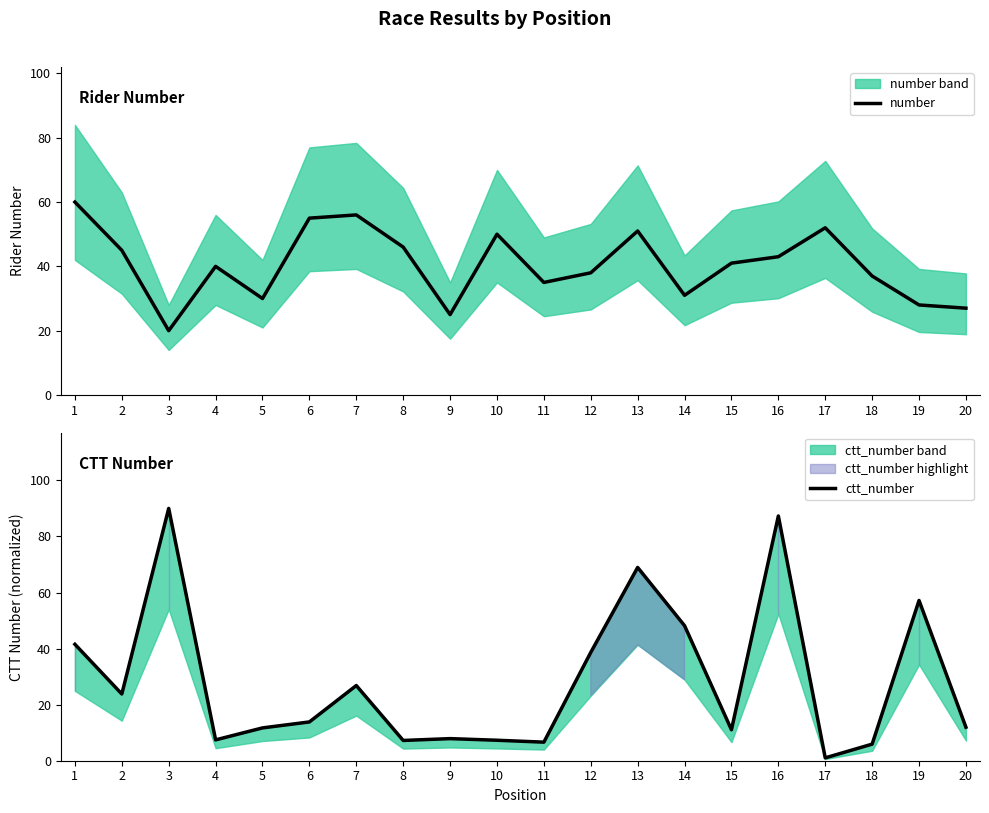

Rank the categories by number value from lowest to highest.

3, 9, 20, 19, 5, 14, 11, 18, 12, 4, 15, 16, 2, 8, 10, 13, 17, 6, 7, 1